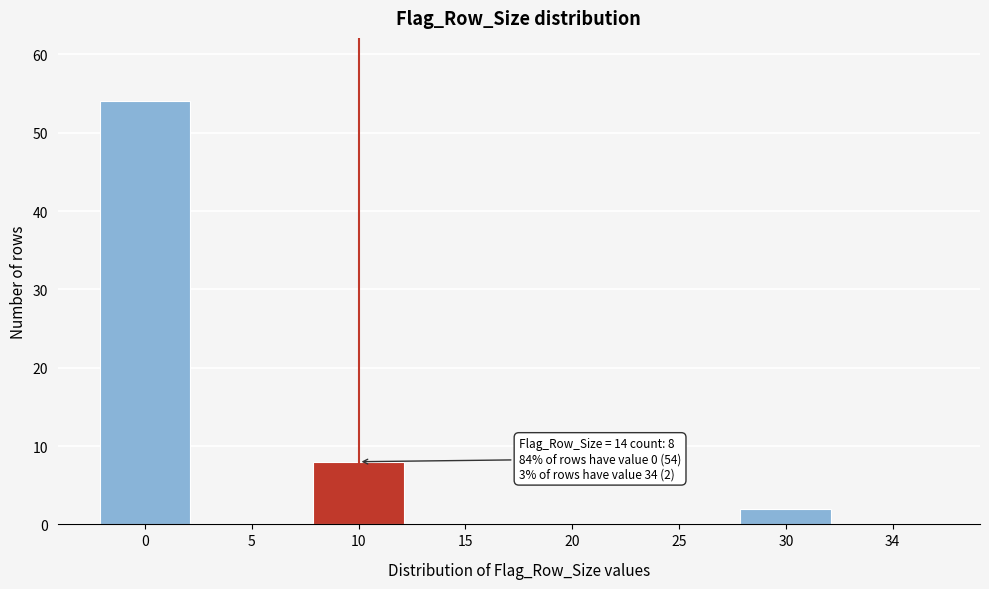

Reading left to right, transcribe all the data shown in this chart.

0=54	5=0	10=8	15=0	20=0	25=0	30=2	34=0